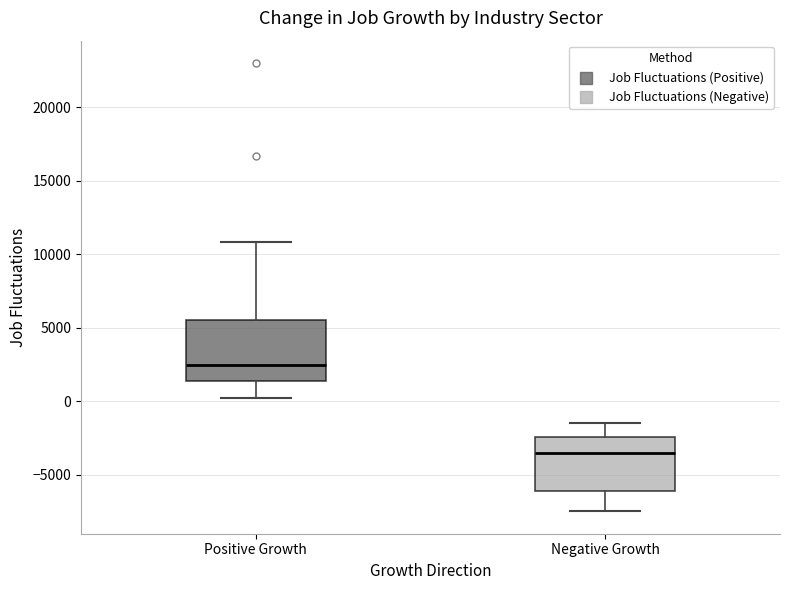

Reading left to right, read every box against the y-axis: the position of its median line, the range the box covers, and the ends of its whiskers. The values are not printed on the chart, so give them approximately, as read against the axis.

Positive Growth: median 2500, box 1500 to 5500, whiskers 0 to 11000
Negative Growth: median -3500, box -6000 to -2500, whiskers -7500 to -1500